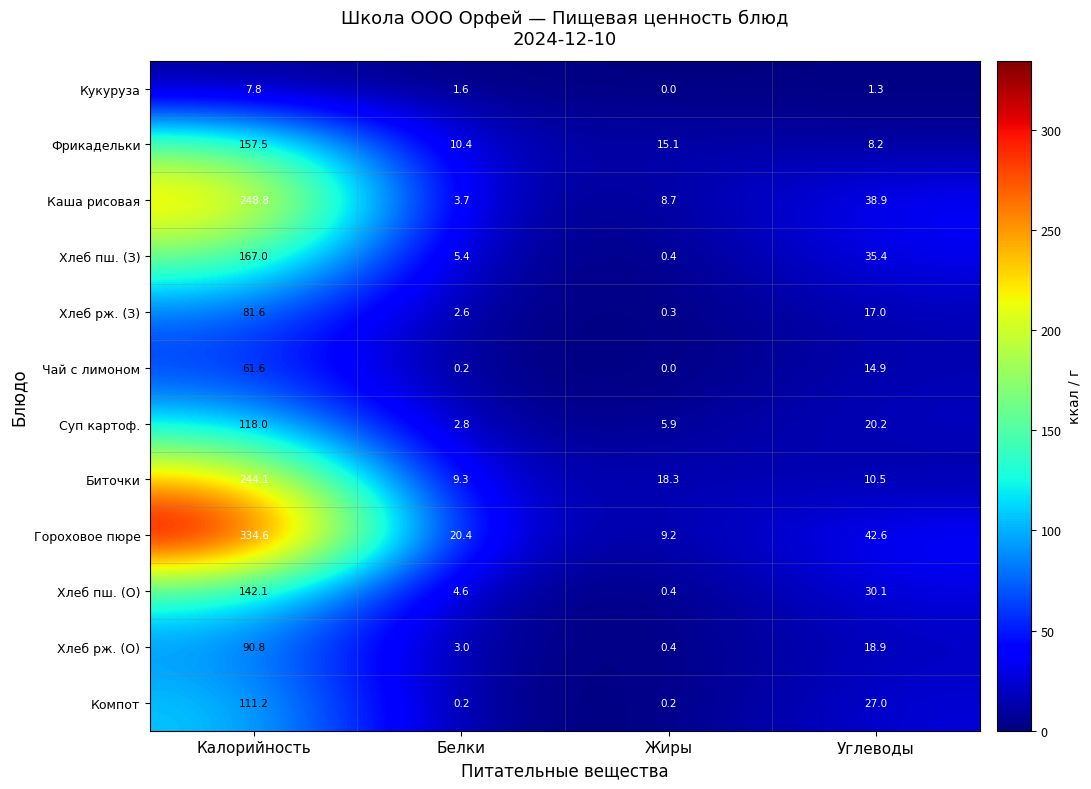

The value of Фрикадельки at Углеводы is 1.8. True or false?

False